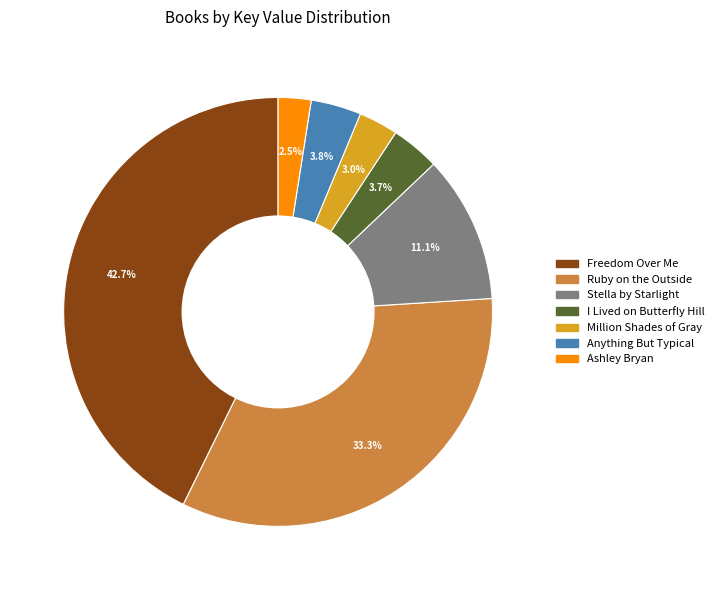

What is the largest slice in the pie chart?

Freedom Over Me